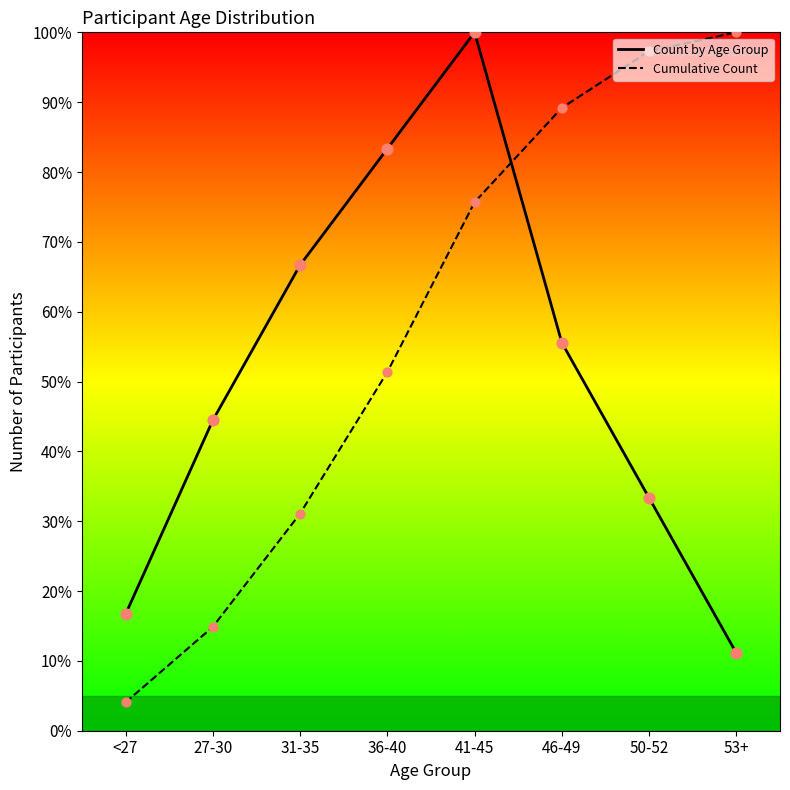

What is the total value across all series at 50-52?

130.6